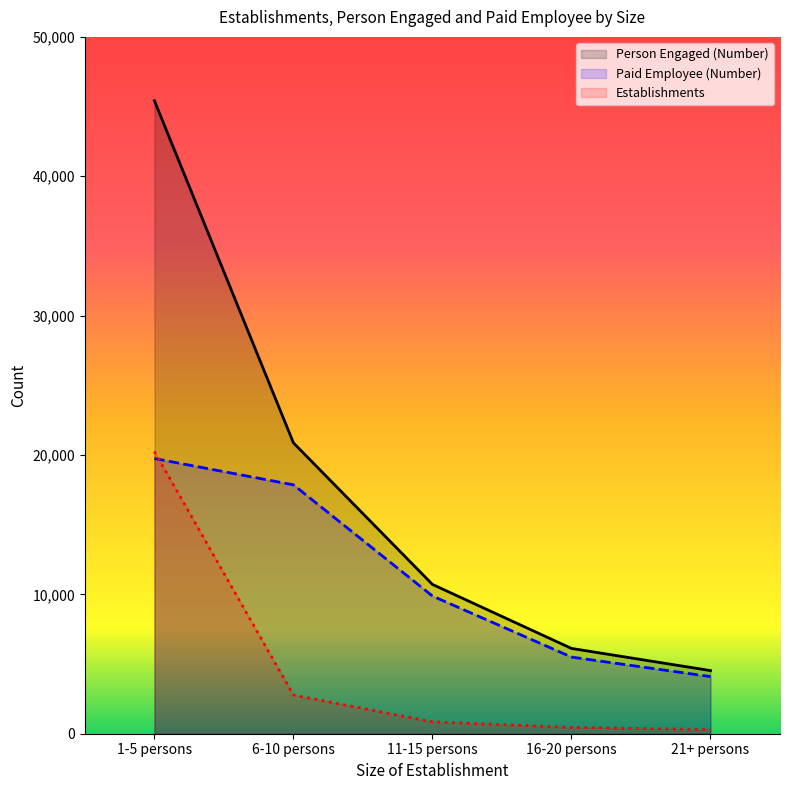

At which label is Establishments closest to 10275?

6-10 persons